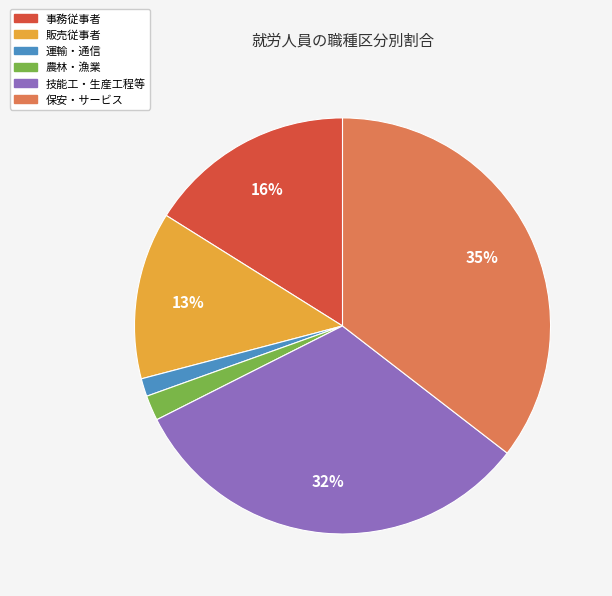

To the nearest percent, what is the average slice percentage?

17%